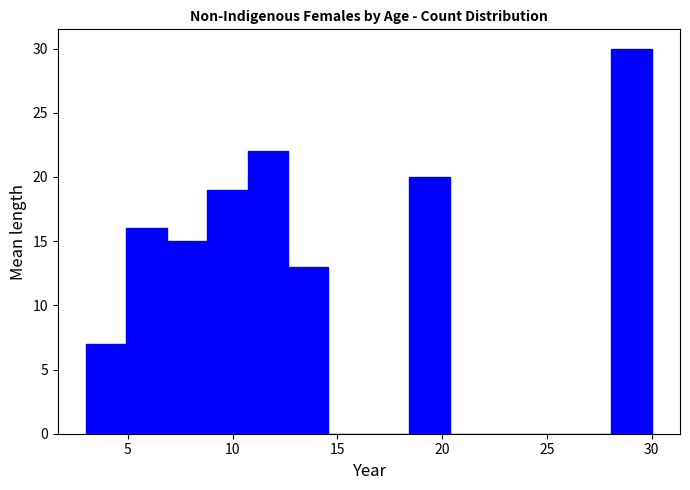

Read against the x-axis, roughly where is the centre of the tallest bar?

29.0